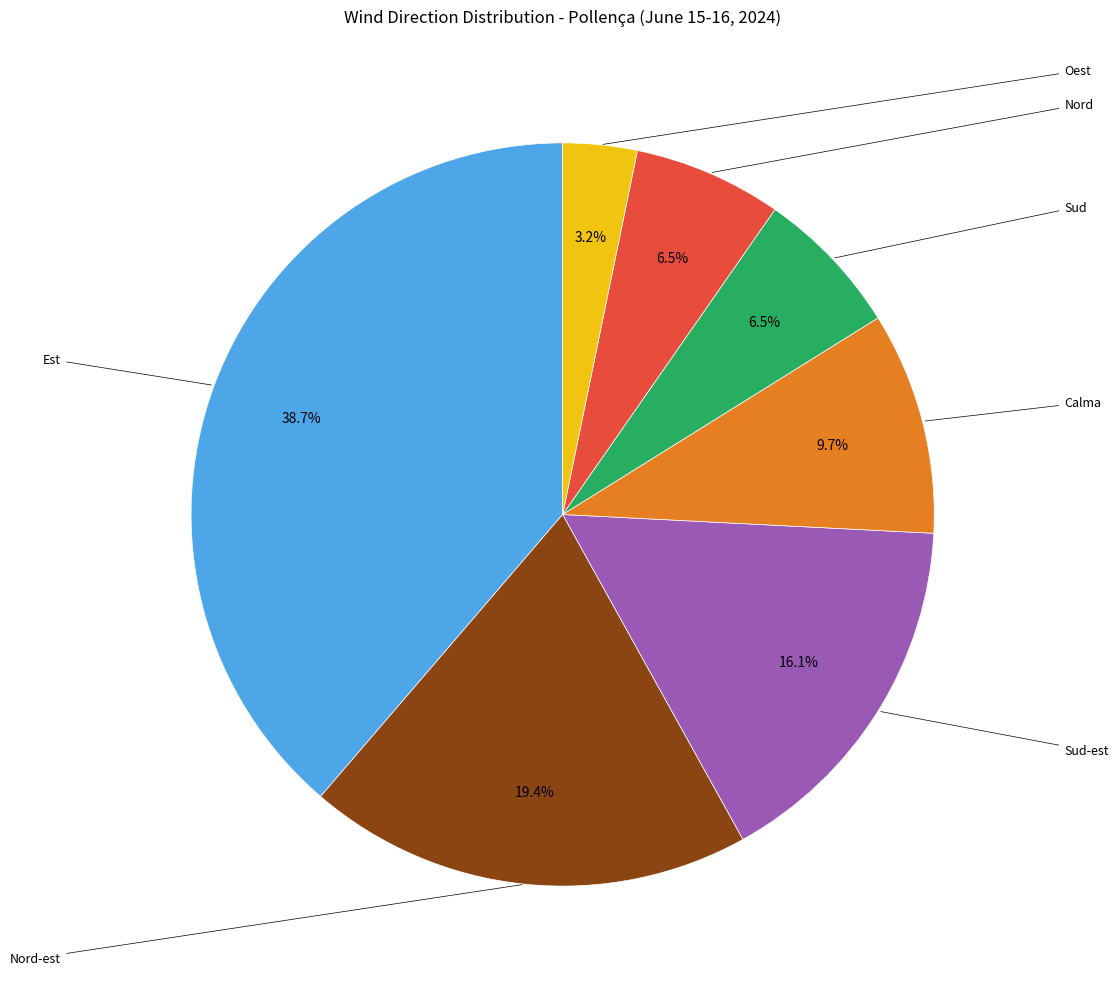

How many segments does this pie chart have?

7